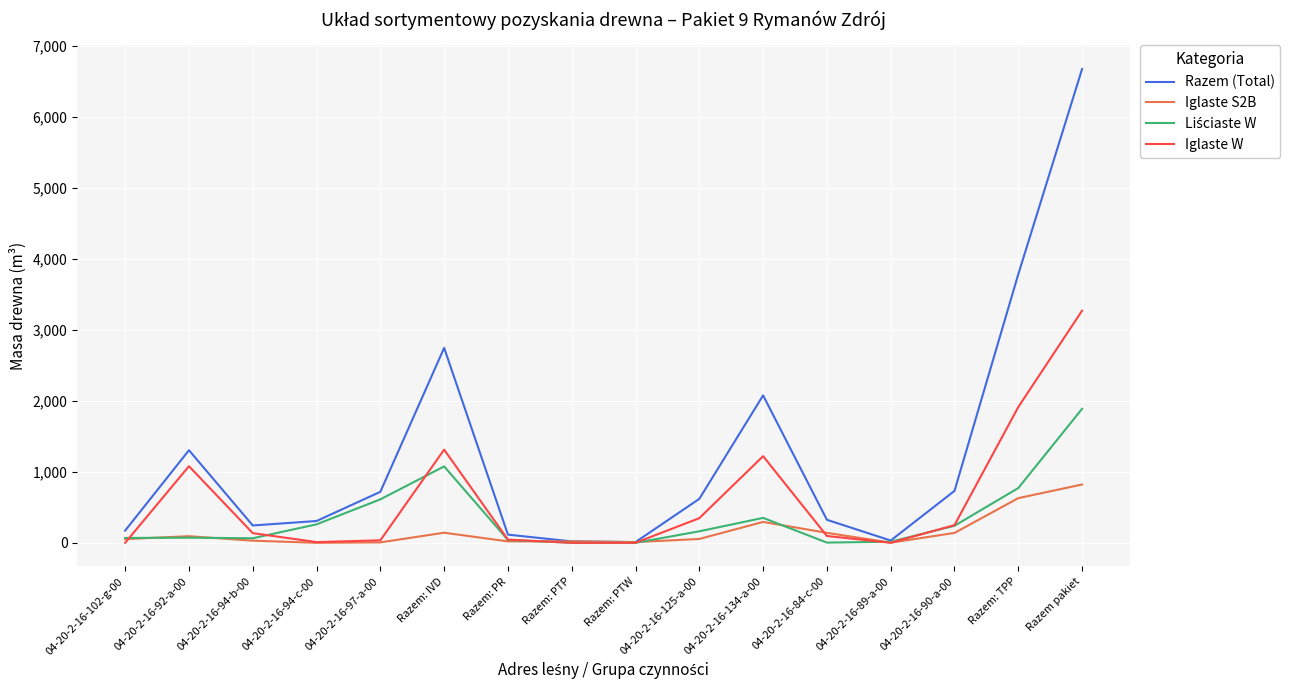

How many distinct data groups are displayed?

4